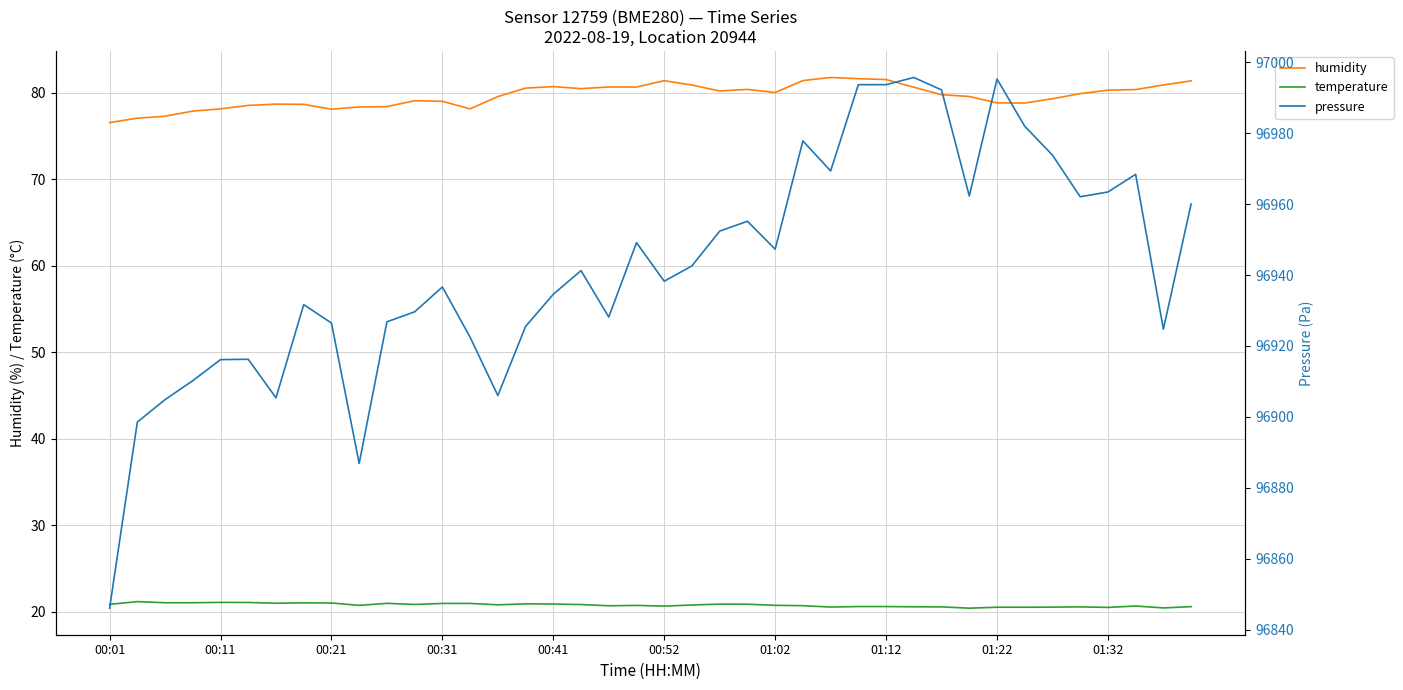

True or false: pressure has more than 0 interior local peaks.

True